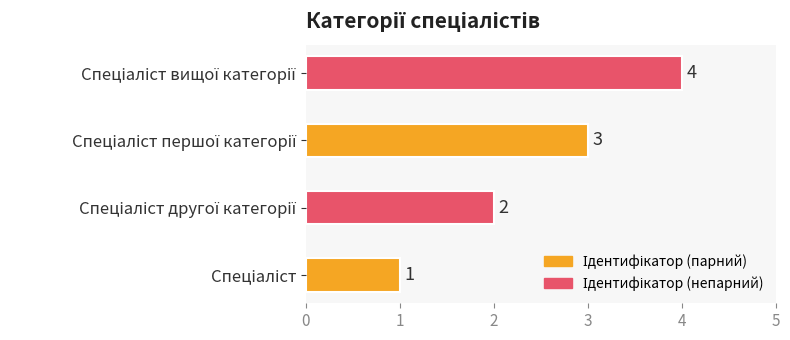

Count the values in the range 2 to 4.

3